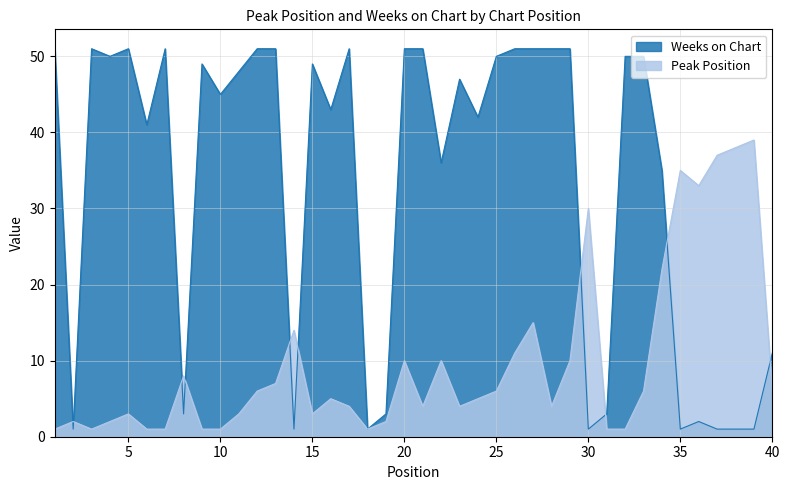

Where does the Weeks on Chart series first go above 48?

1